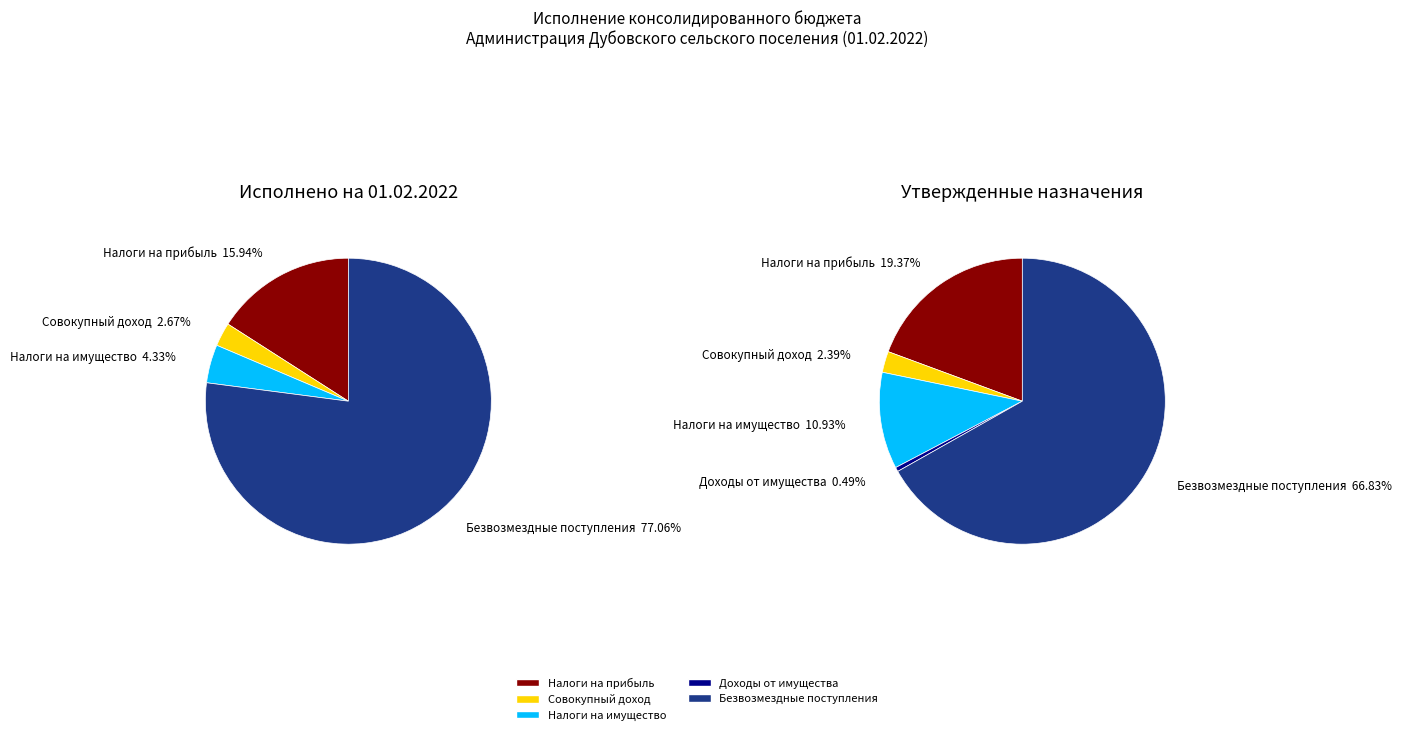

True or false: НАЛОГИ НА ПРИБЫЛЬ, ДОХОДЫ accounts for 16% of the total.

True